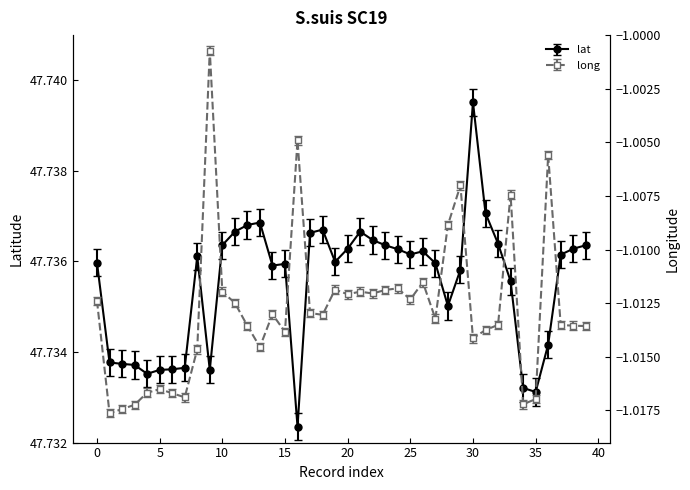

What are all the series names shown in the legend?

lat, long